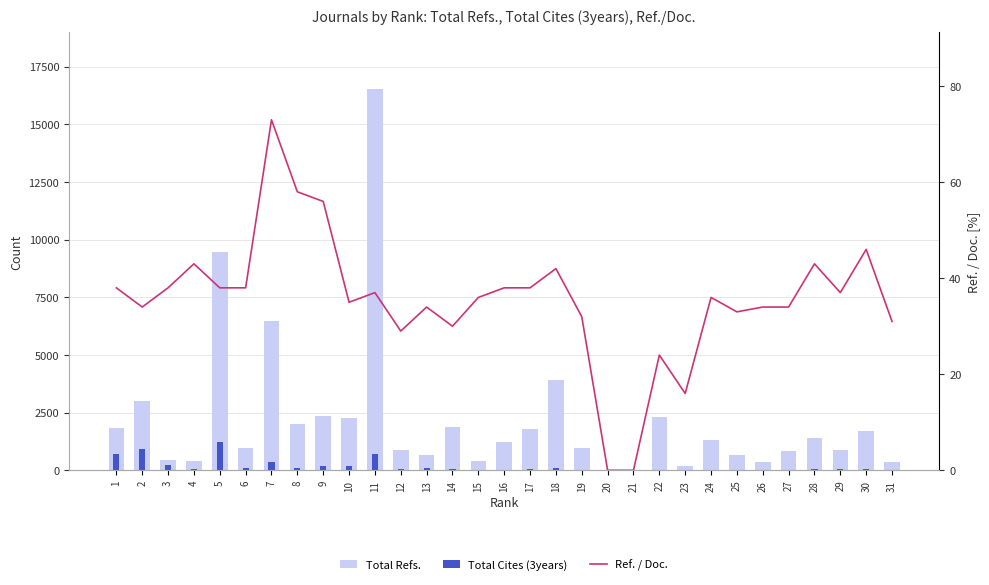

Which series has the largest range (max minus min)?

Total Refs.